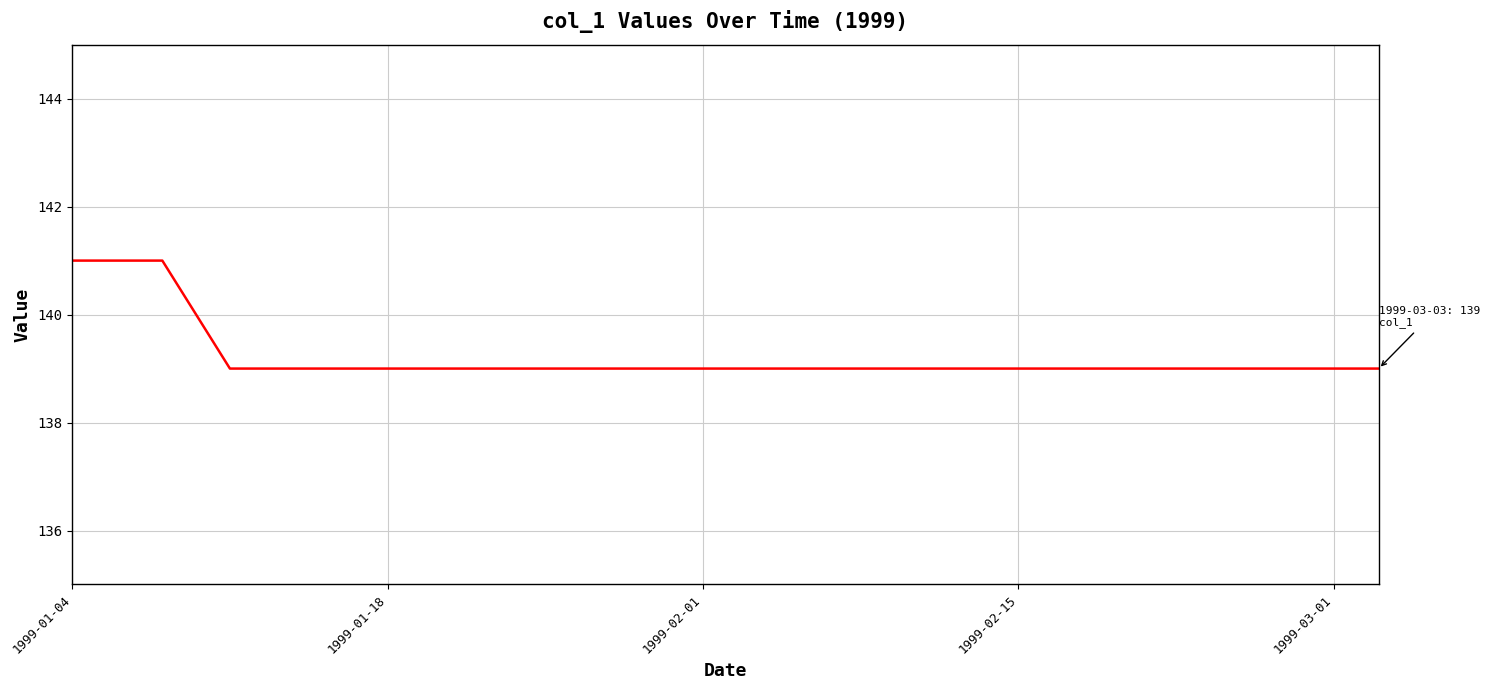

What is the minimum value shown in the chart?

139